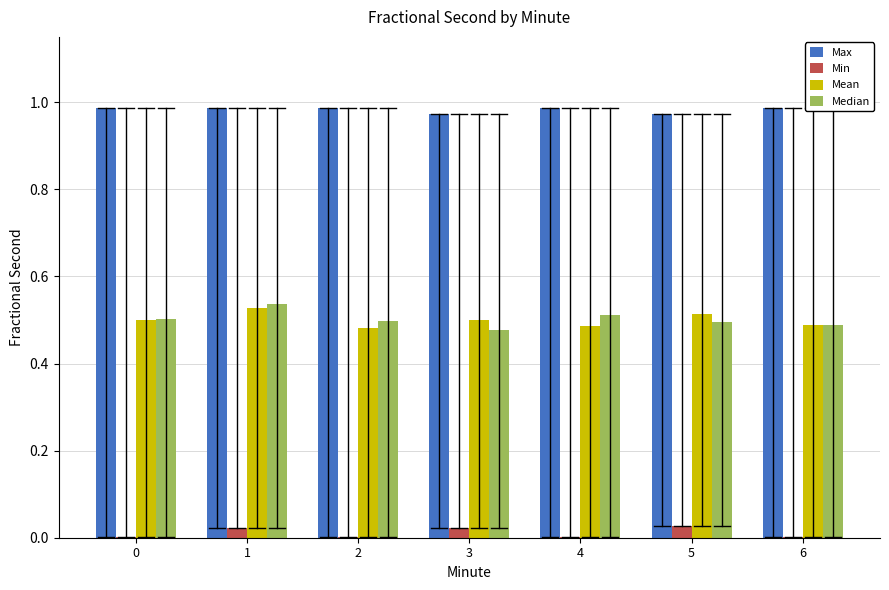

Which series has the largest total across all categories?

Max